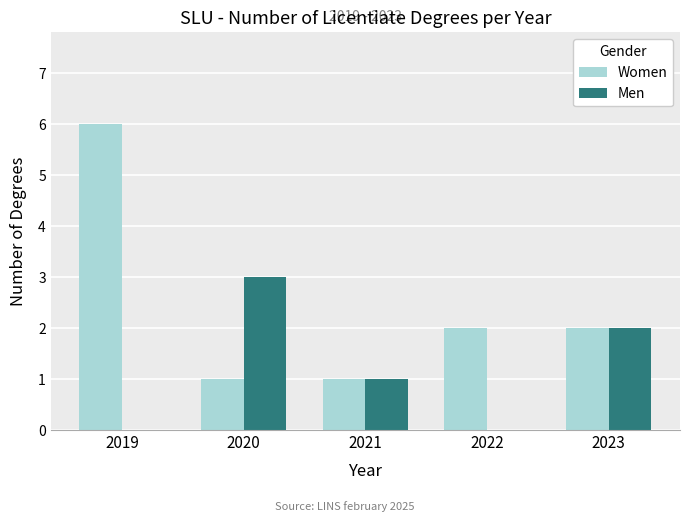

Reading left to right, extract all data points from this chart.

Women: 2019=6	2020=1	2021=1	2022=2	2023=2
Men: 2019=0	2020=3	2021=1	2022=0	2023=2